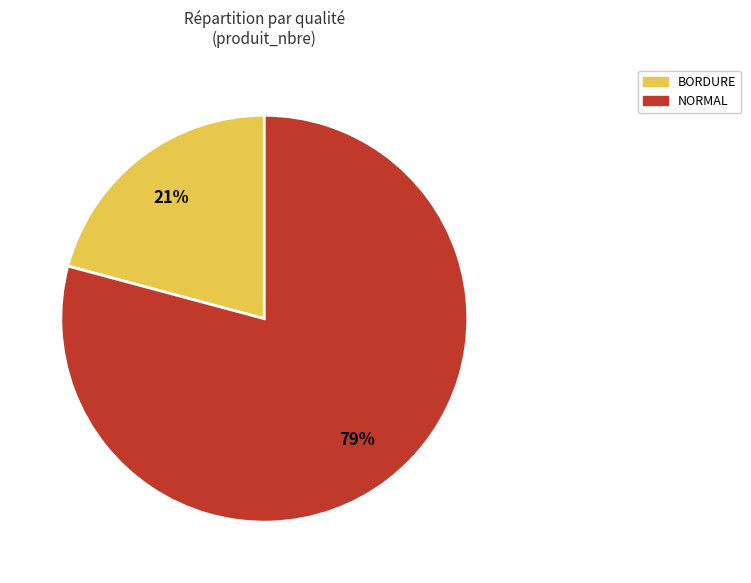

Combined, do NORMAL and BORDURE account for over 50%?

Yes